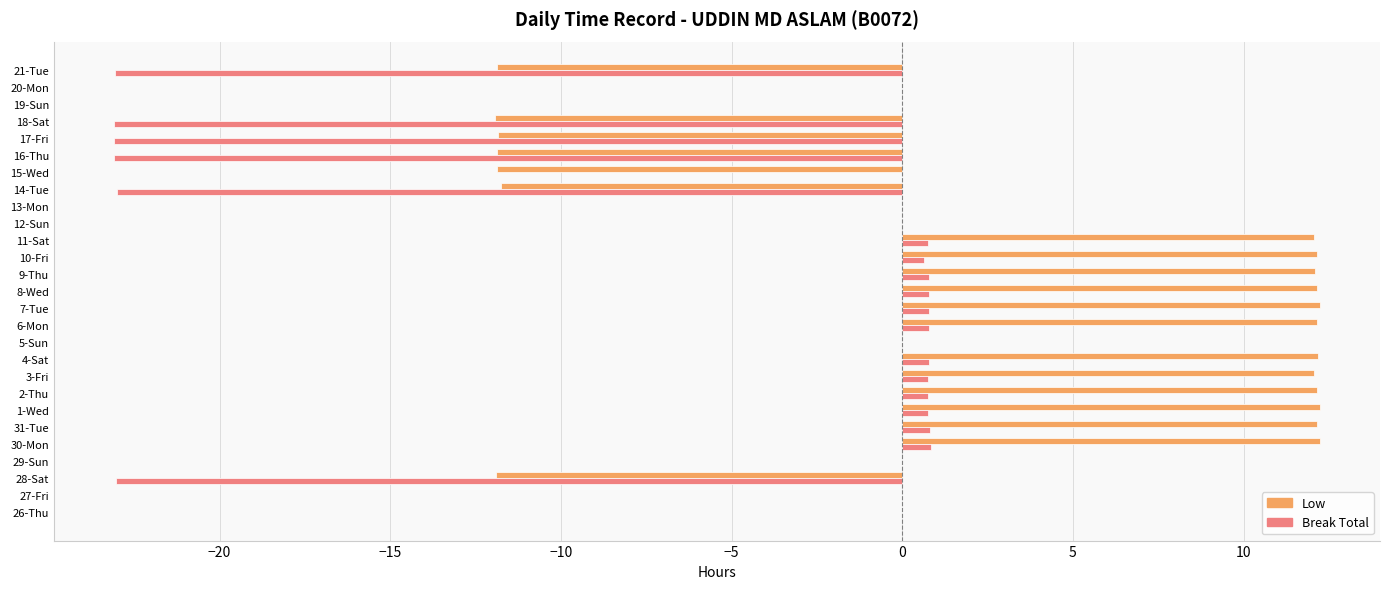

What is the maximum value shown in the chart?

12.2